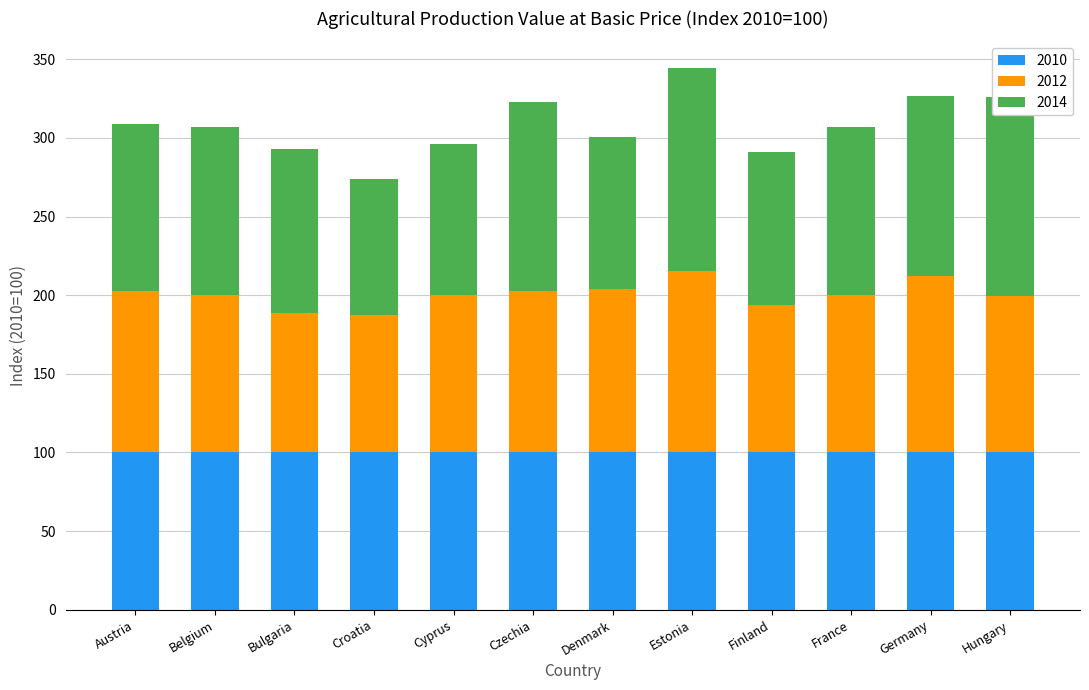

What is the average value of the 2010 series?

100.0